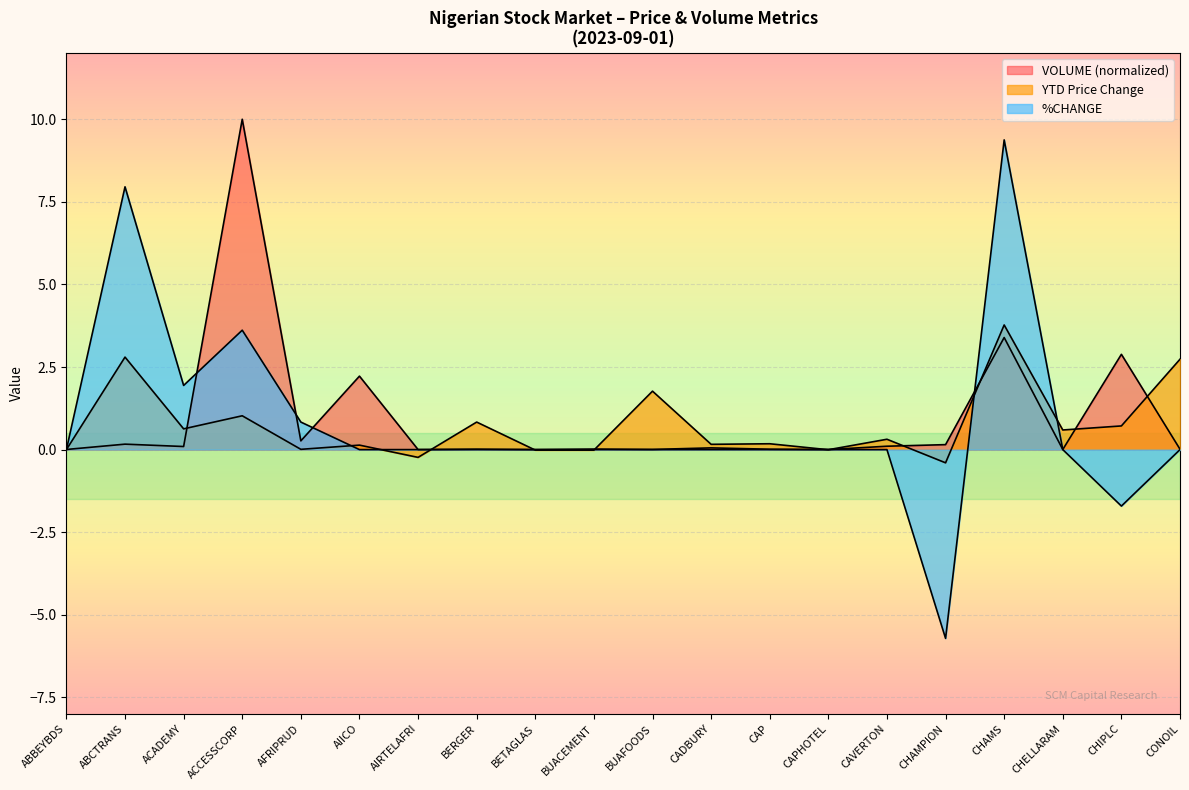

Between ACADEMY and CHELLARAM, which is larger?

ACADEMY